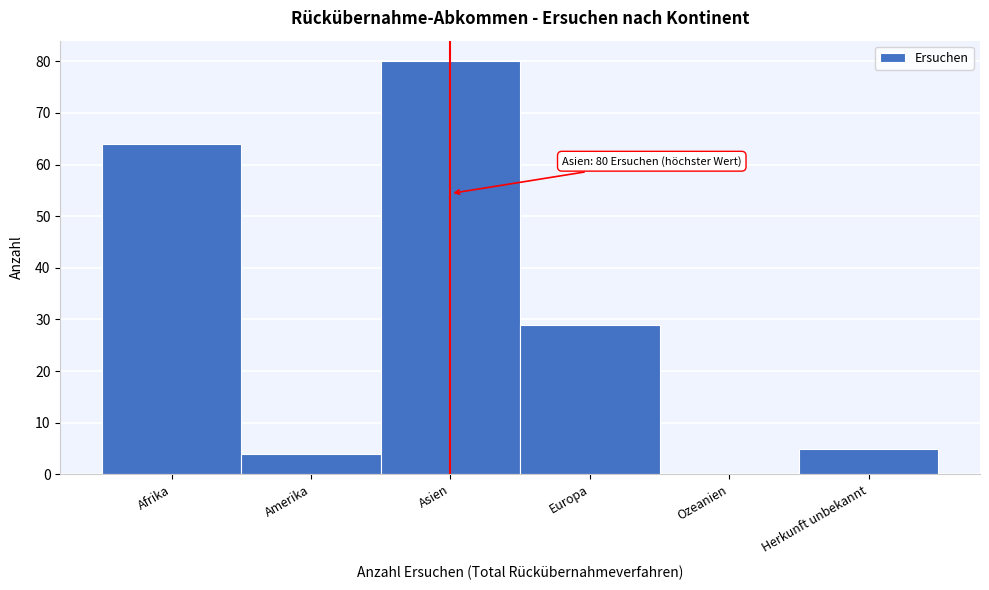

Reading left to right, what are all the values shown in this chart?

Afrika=64	Amerika=4	Asien=80	Europa=29	Ozeanien=0	Herkunft unbekannt=5